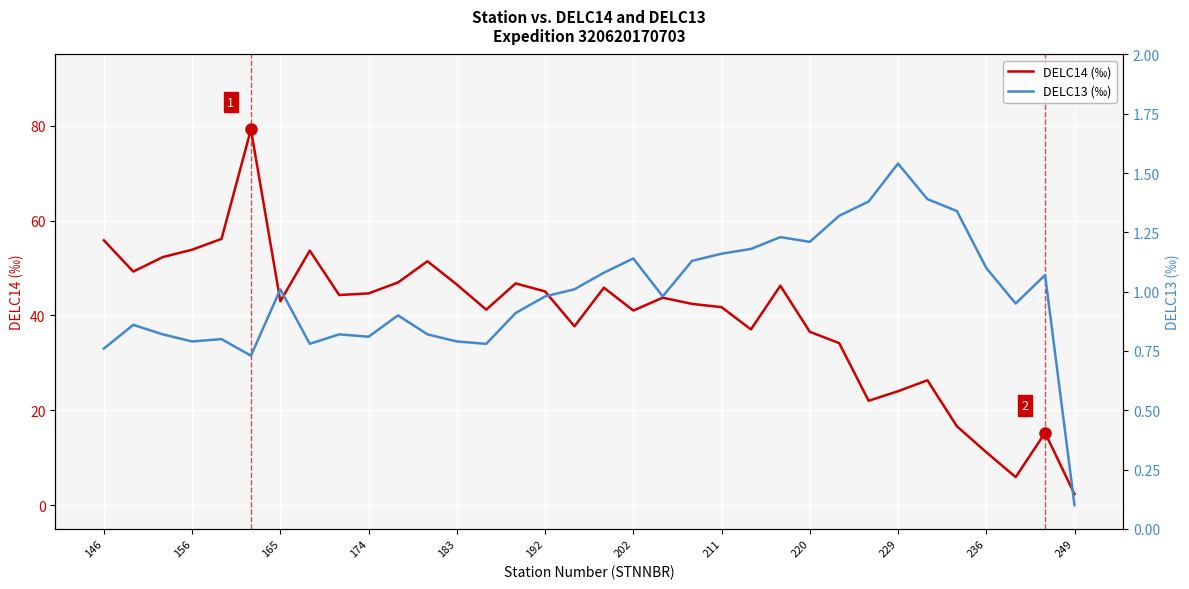

Which series has the widest spread of values?

DELC14 (‰)